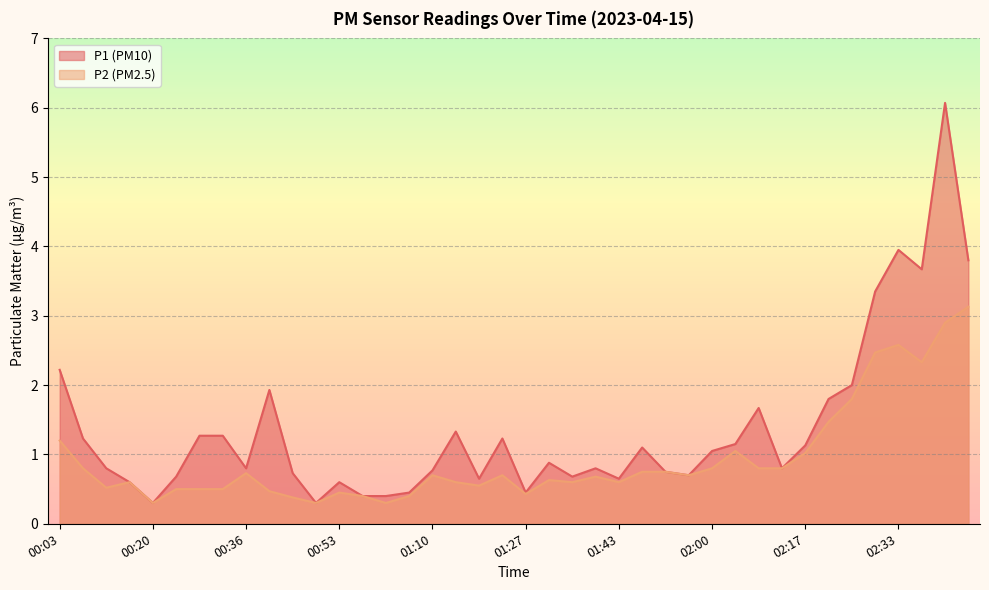

Which has a higher value, 02:46 or 01:22?

02:46